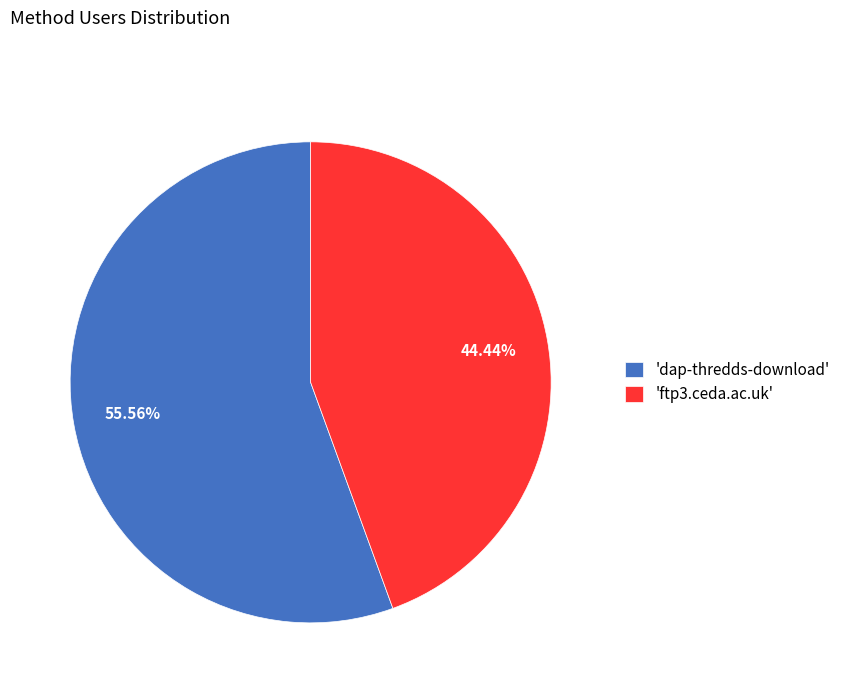

What is the largest slice in the pie chart?

'dap-thredds-download'